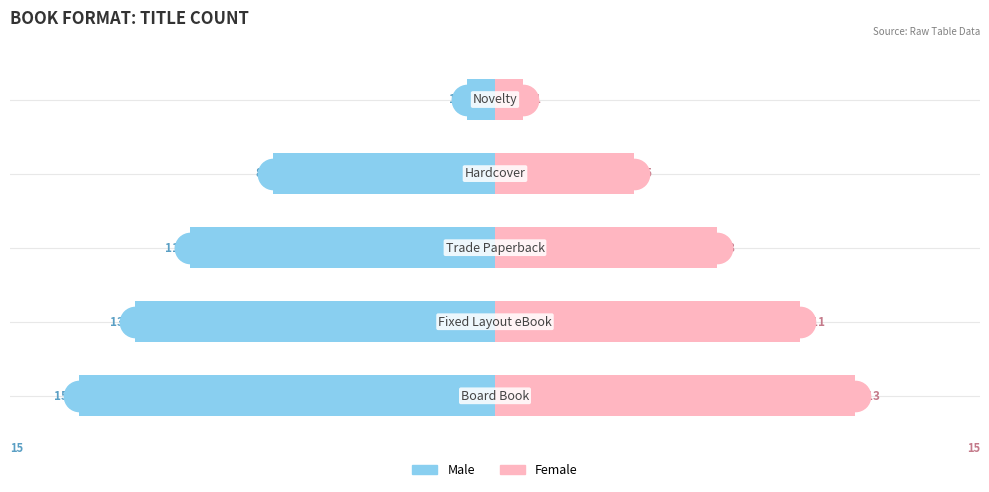

How many bars are there in each group?

2